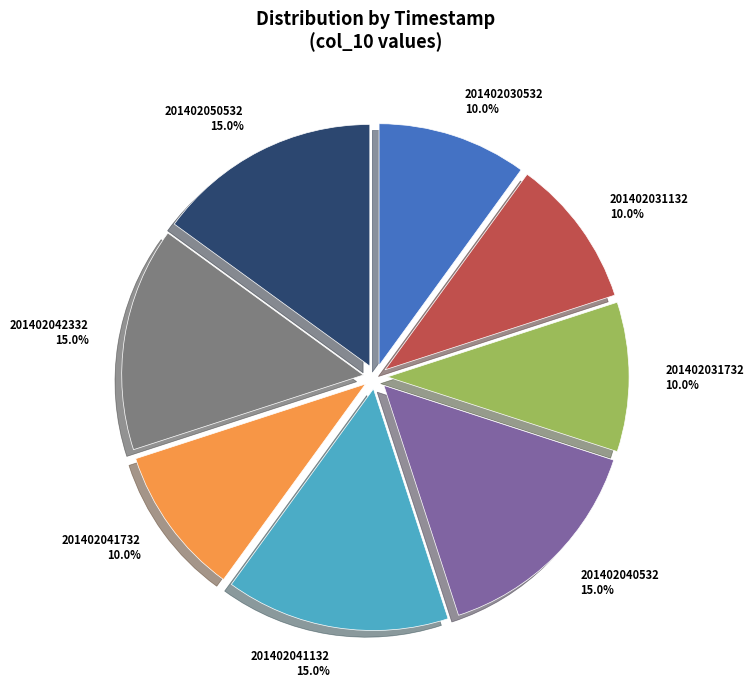

Does 201402040532 account for over 50% of the chart?

No